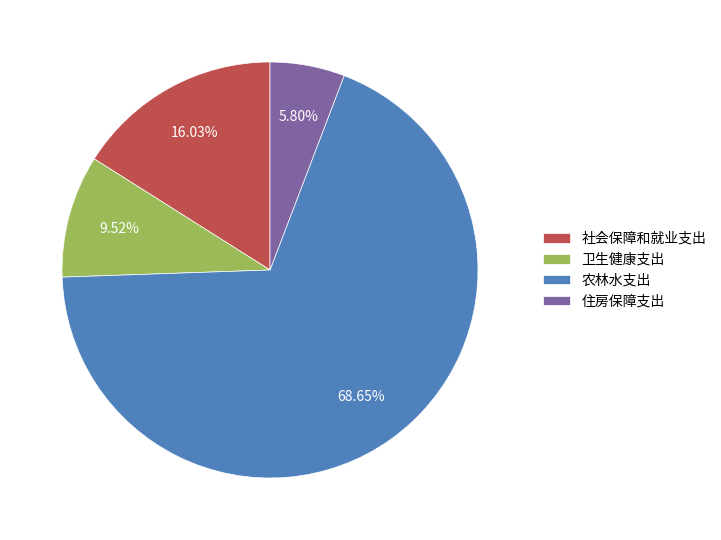

True or false: 社会保障和就业支出 accounts for 8% of the total.

False